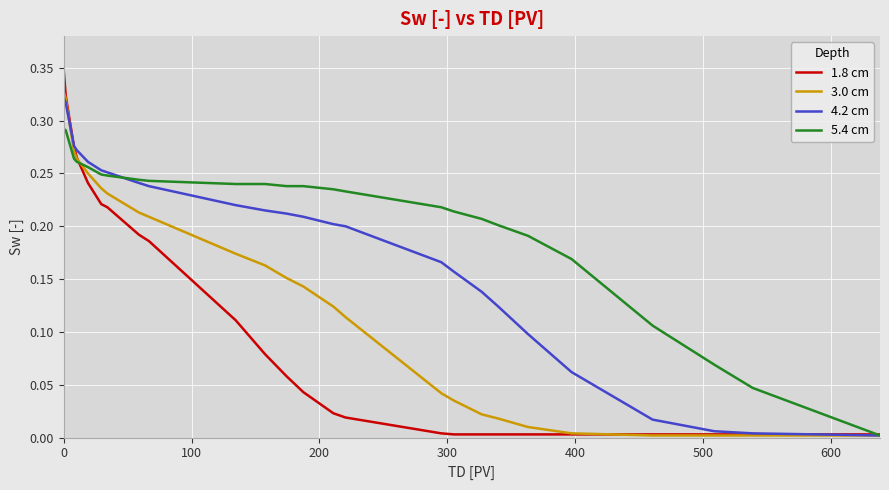

Rank the series by their average value, from lowest to highest.

1.8 cm, 3.0 cm, 4.2 cm, 5.4 cm